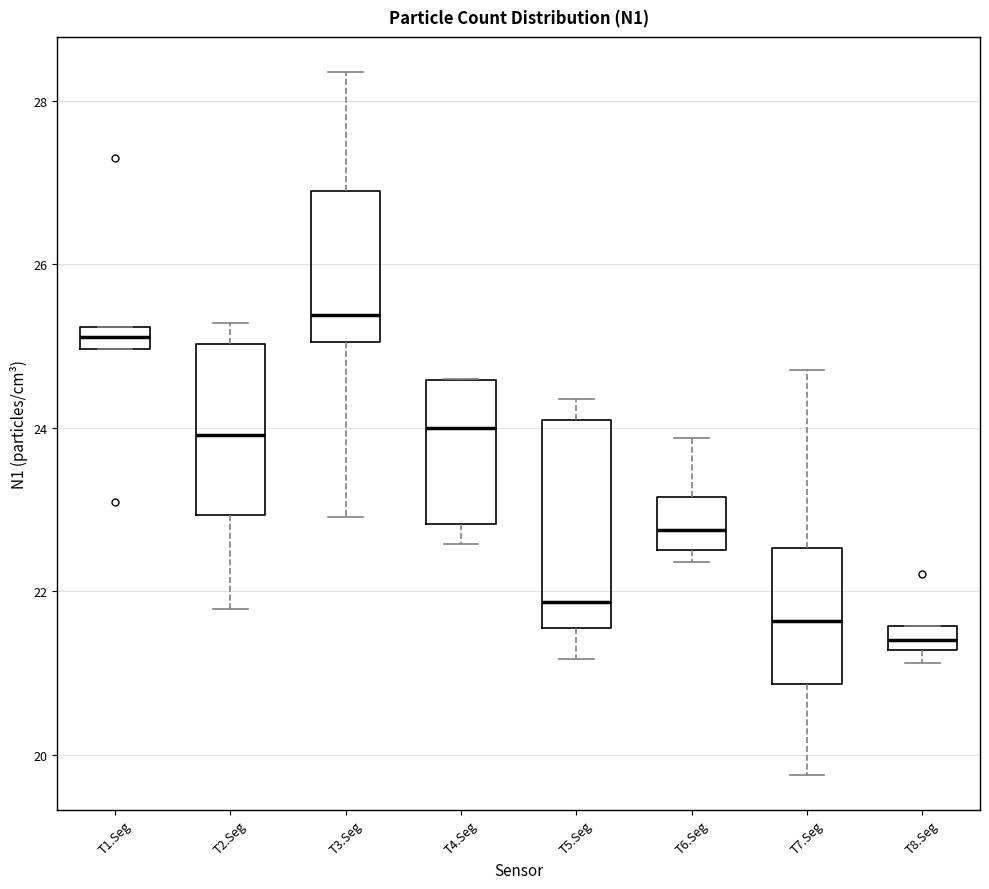

Which box is the tallest, from its lower edge to its upper edge?

T5.Seg